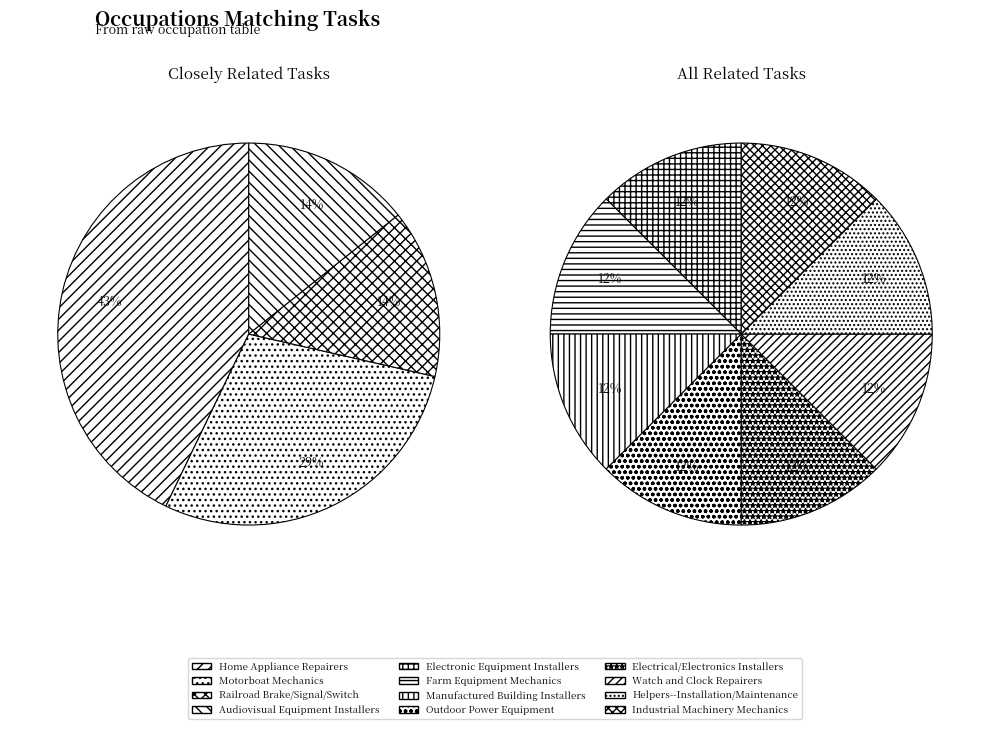

What is the ratio of the value at Outdoor Power Equipment to the value at Motorboat Mechanics?

0.5